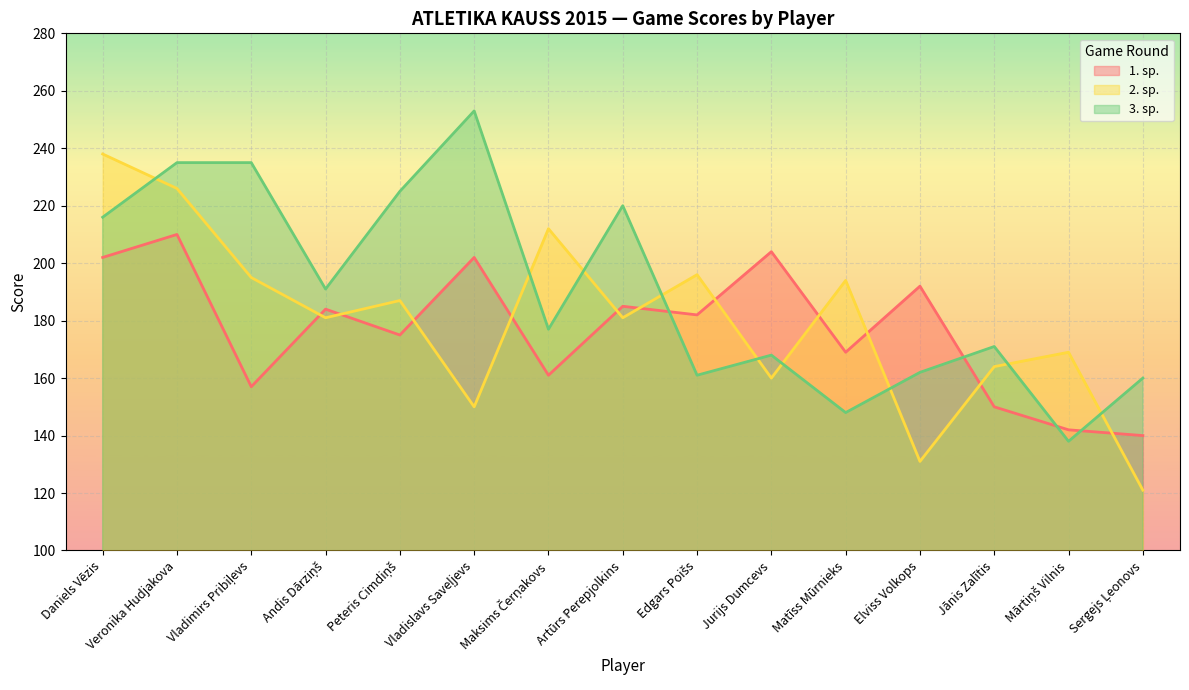

Reading right to left, transcribe all the data shown in this chart.

1. sp.: Sergejs Ļeonovs=140	Mārtiņš Vilnis=142	Jānis Zalītis=150	Elviss Volkops=192	Matīss Mūrnieks=169	Jurijs Dumcevs=204	Edgars Poišs=182	Artūrs Perepjolkins=185	Maksims Čerņakovs=161	Vladislavs Saveļjevs=202	Peteris Cimdiņš=175	Andis Dārziņš=184	Vladimirs Pribiļevs=157	Veronika Hudjakova=210	Daniels Vēzis=202
2. sp.: Sergejs Ļeonovs=121	Mārtiņš Vilnis=169	Jānis Zalītis=164	Elviss Volkops=131	Matīss Mūrnieks=194	Jurijs Dumcevs=160	Edgars Poišs=196	Artūrs Perepjolkins=181	Maksims Čerņakovs=212	Vladislavs Saveļjevs=150	Peteris Cimdiņš=187	Andis Dārziņš=181	Vladimirs Pribiļevs=195	Veronika Hudjakova=226	Daniels Vēzis=238
3. sp.: Sergejs Ļeonovs=160	Mārtiņš Vilnis=138	Jānis Zalītis=171	Elviss Volkops=162	Matīss Mūrnieks=148	Jurijs Dumcevs=168	Edgars Poišs=161	Artūrs Perepjolkins=220	Maksims Čerņakovs=177	Vladislavs Saveļjevs=253	Peteris Cimdiņš=225	Andis Dārziņš=191	Vladimirs Pribiļevs=235	Veronika Hudjakova=235	Daniels Vēzis=216